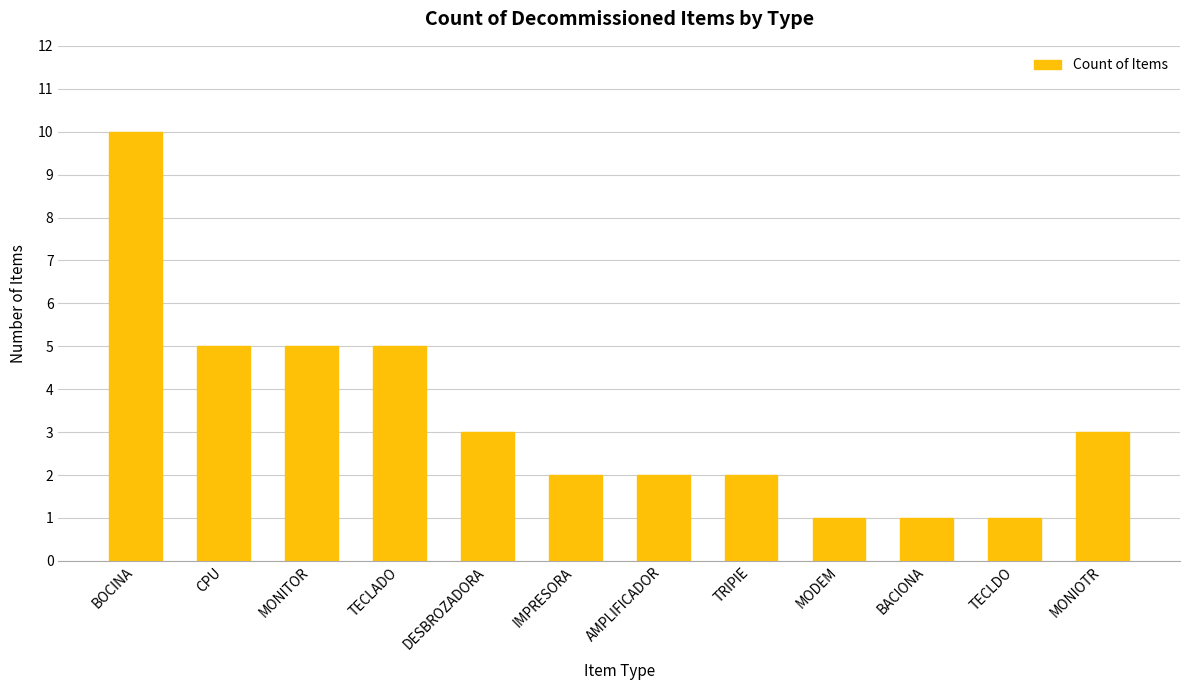

True or false: the data shows 3 at TRIPIE.

False